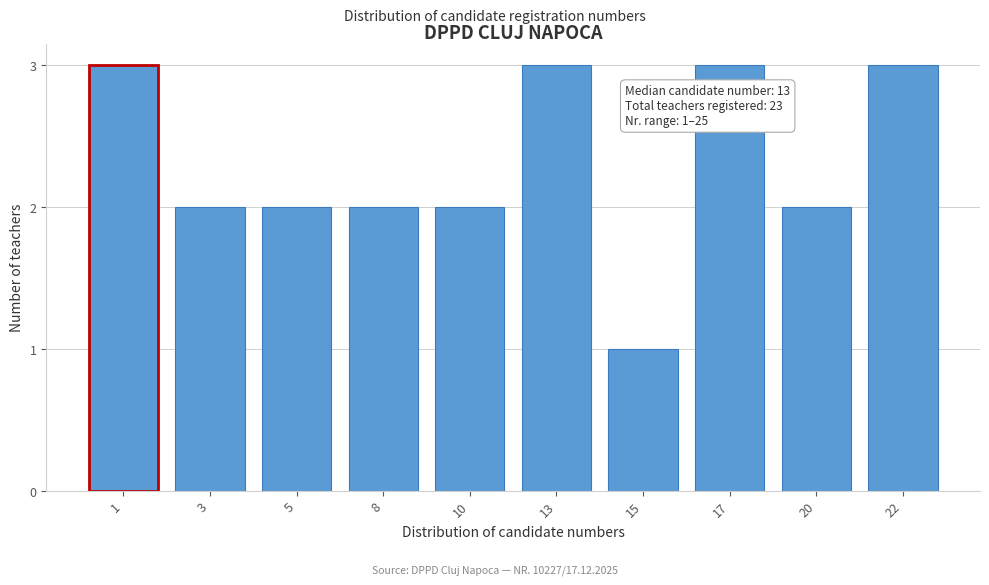

Reading left to right, transcribe all the data shown in this chart.

1=3	3=2	5=2	8=2	10=2	13=3	15=1	17=3	20=2	22=3